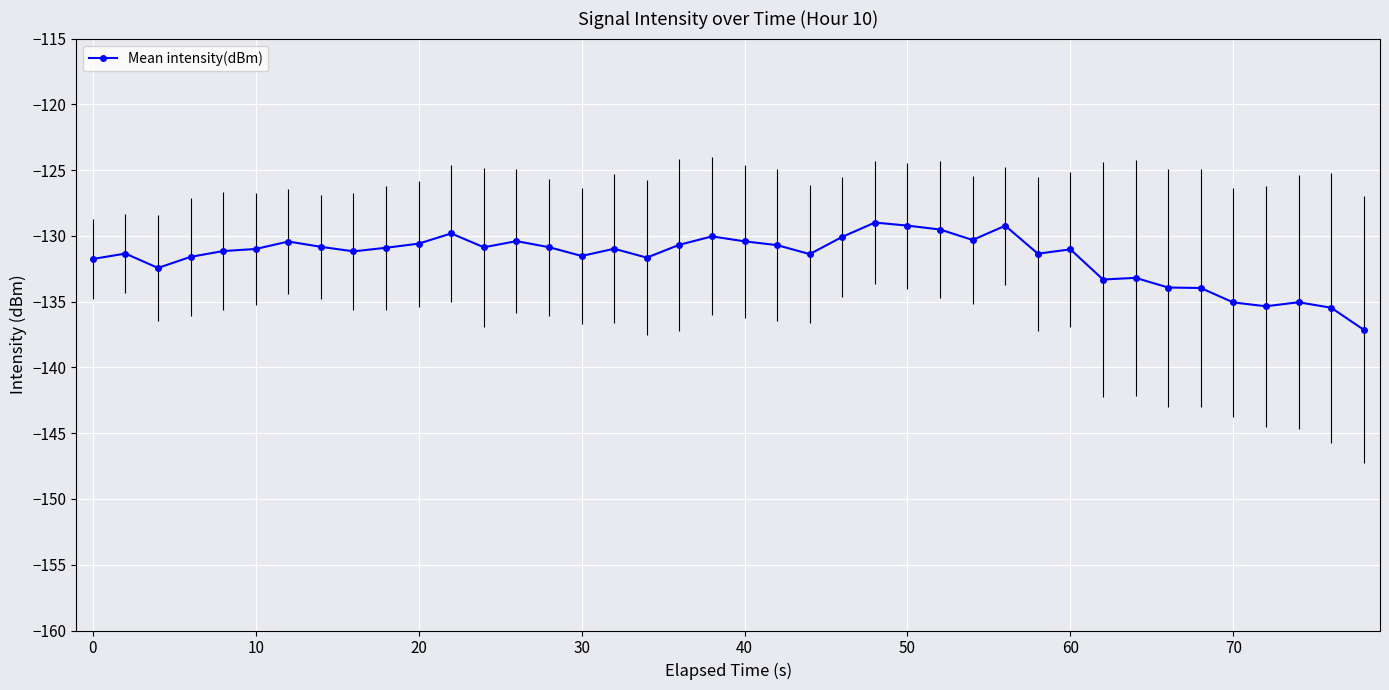

True or false: Mean intensity(dBm) has more than 0 interior local peaks.

True